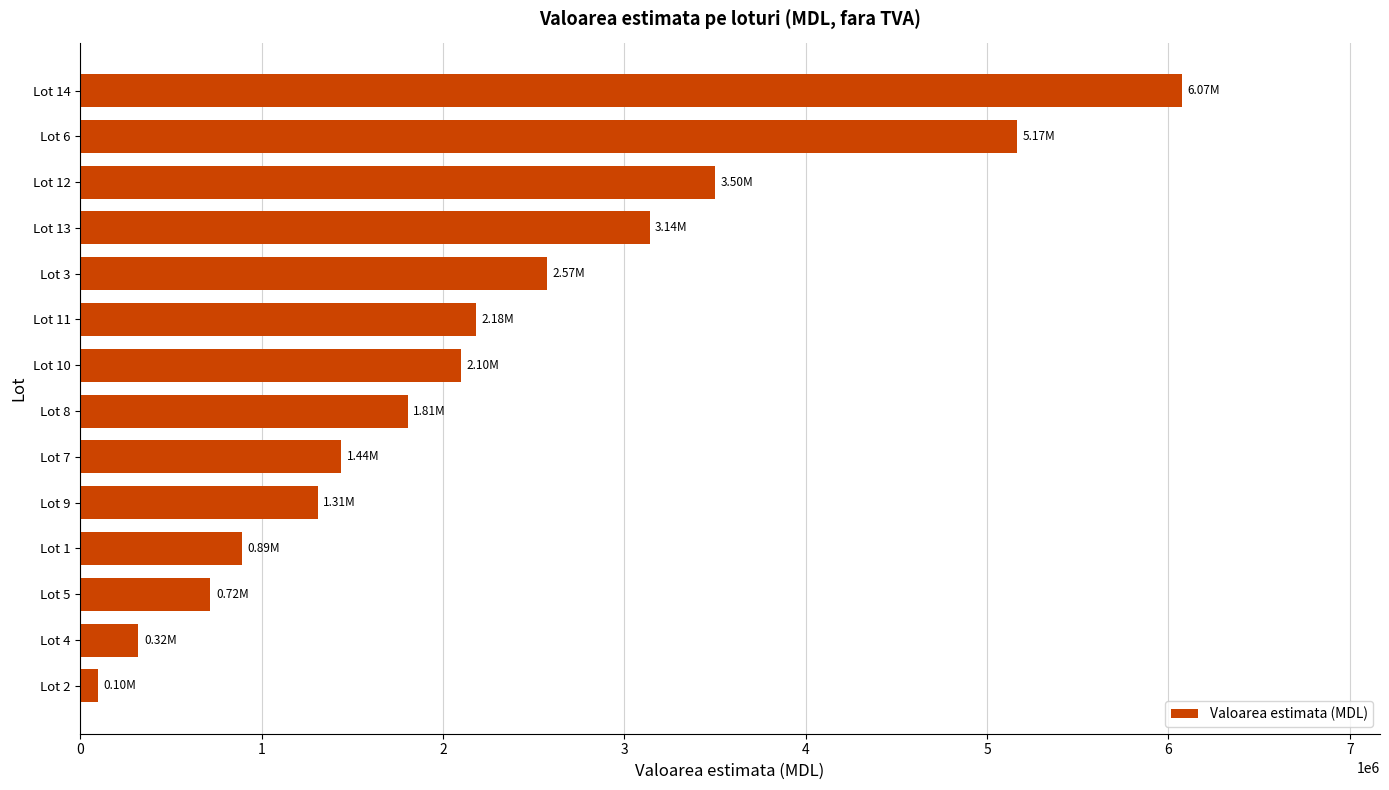

At which category does the chart reach its peak across all series?

Lot 14